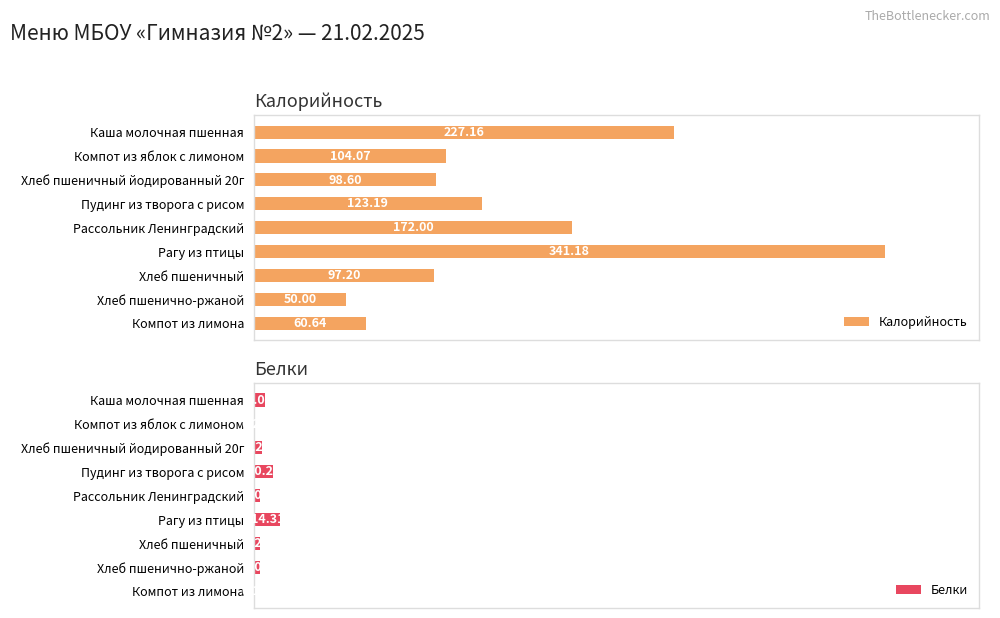

List the series in order of their overall mean, lowest first.

Белки, Калорийность